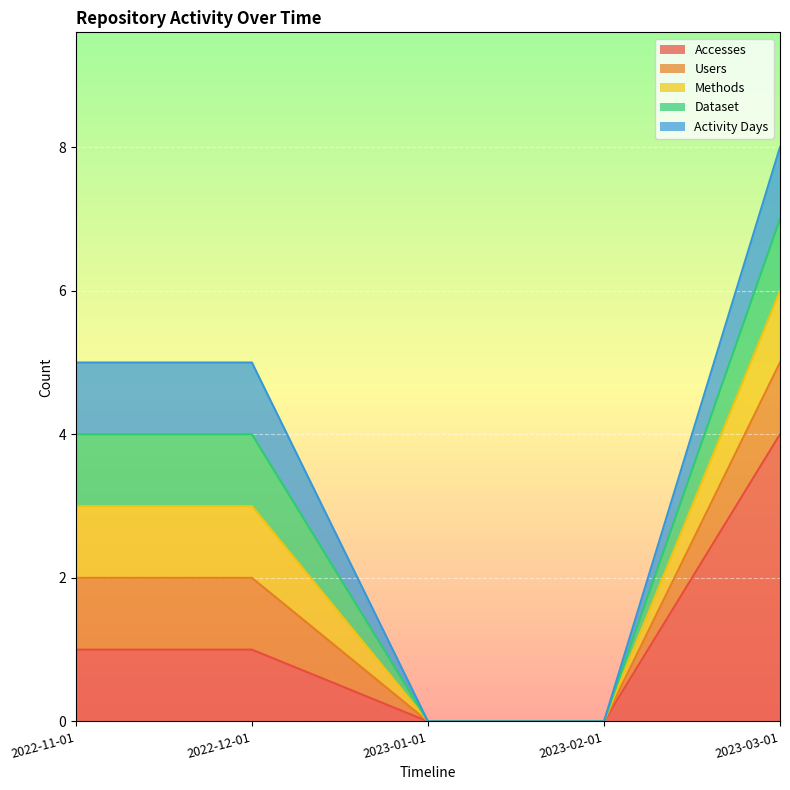

Read the Accesses value at 2023-03-01.

4